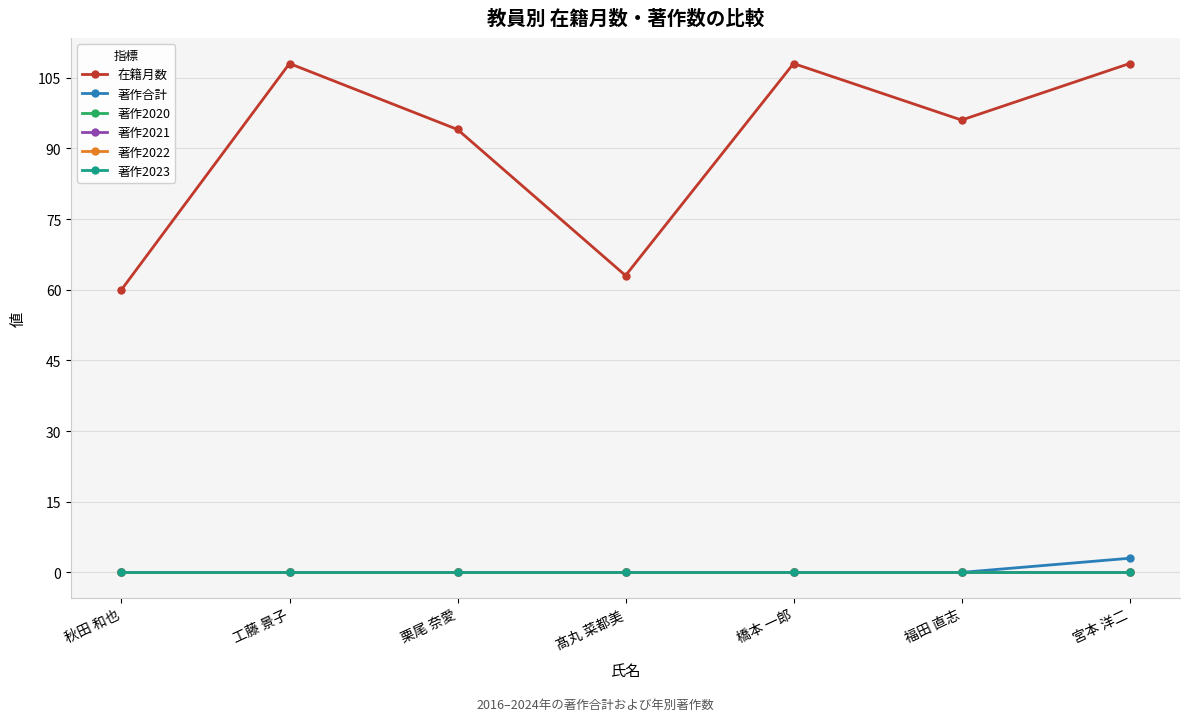

True or false: 著作2023 and 著作合計 cross at least once.

False